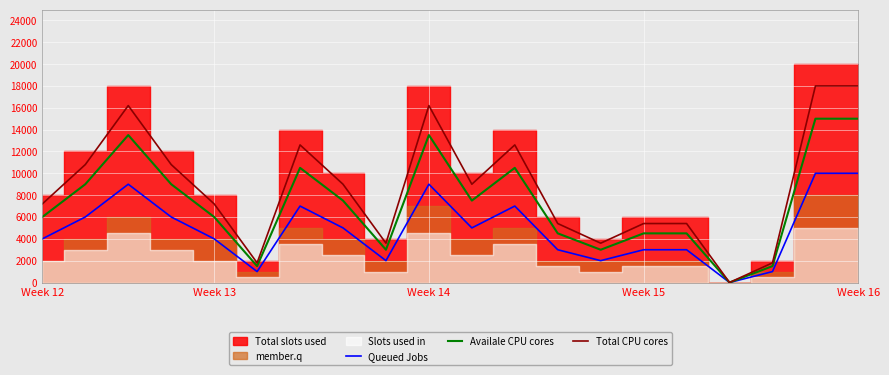

True or false: Queued Jobs and Total CPU cores cross at least once.

False